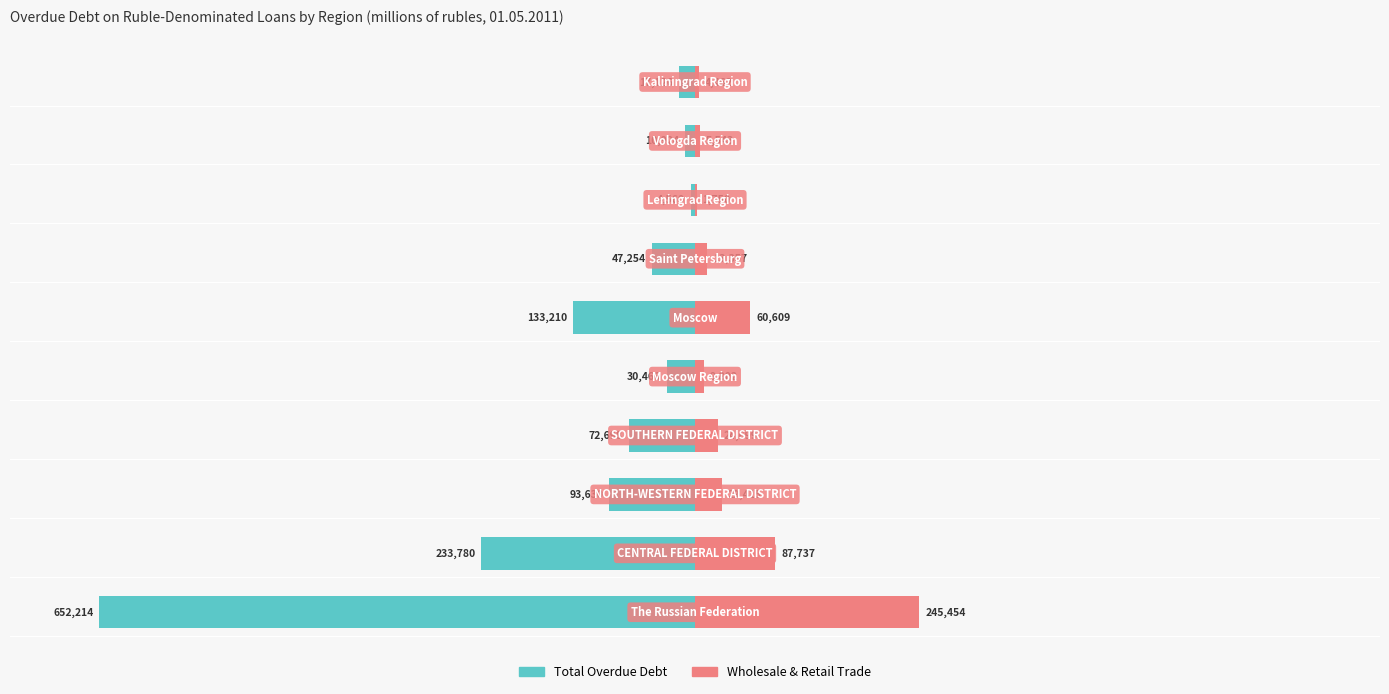

List the labels in order of Wholesale & Retail Trade value, smallest first.

7, 9, 8, 4, 6, 3, 2, 5, 1, 0